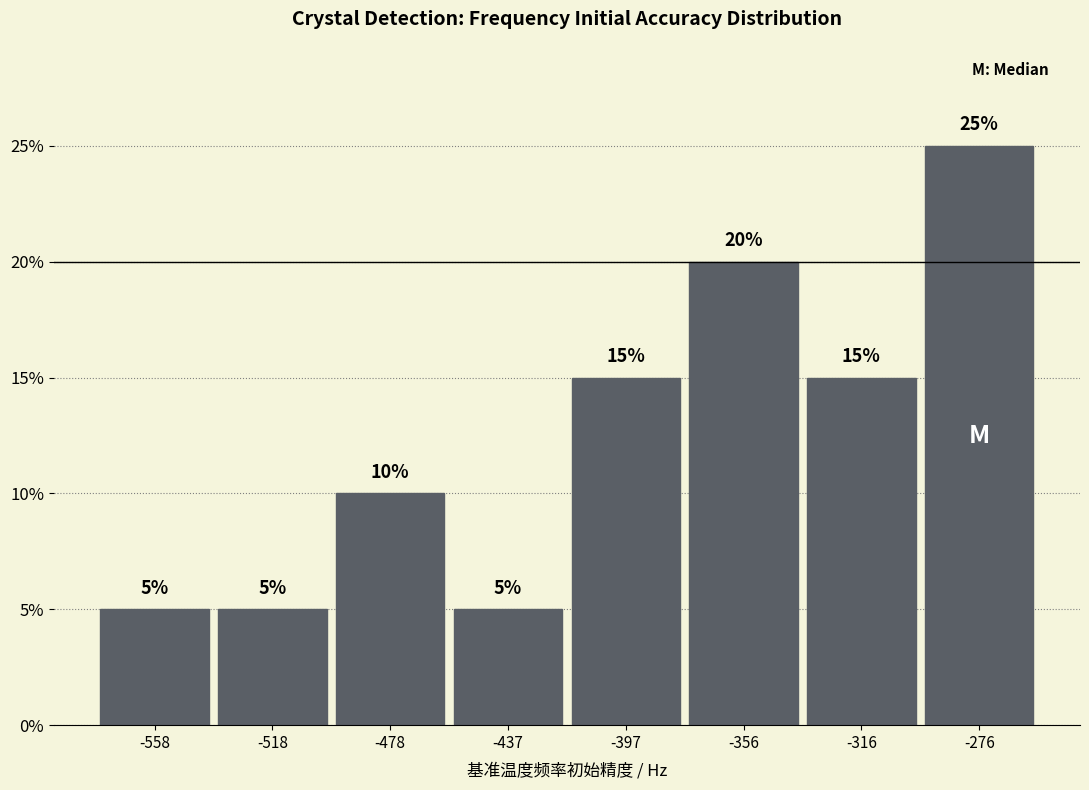

Reading left to right, transcribe this chart: for each bar, give the range it covers on the x-axis and its height. The bar edges are not printed on the chart, so give them approximately, as read against the axis.

-580 to -540: 5
-540 to -500: 5
-500 to -460: 10
-460 to -415: 5
-415 to -375: 15
-375 to -335: 20
-335 to -295: 15
-295 to -255: 25